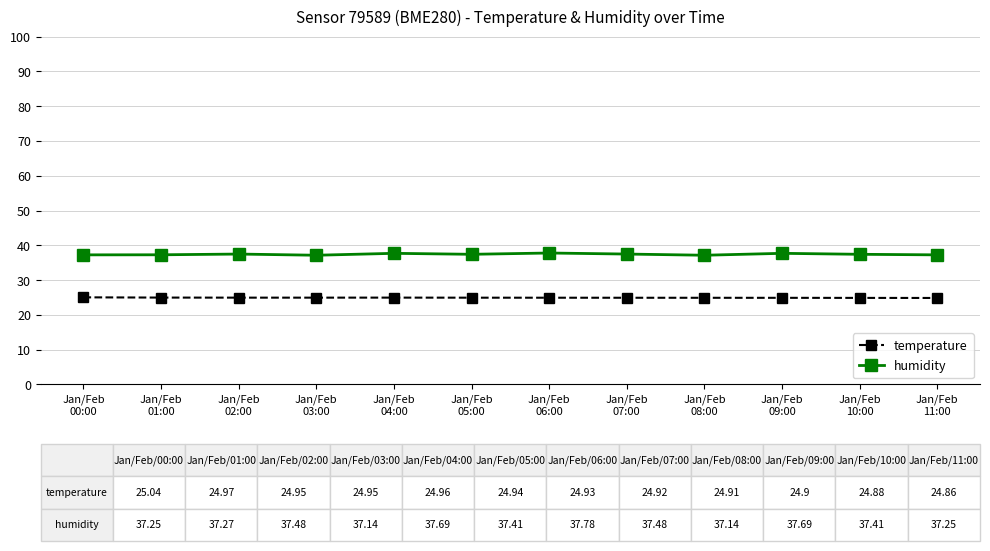

List the series in order of their peak value, lowest first.

temperature, humidity